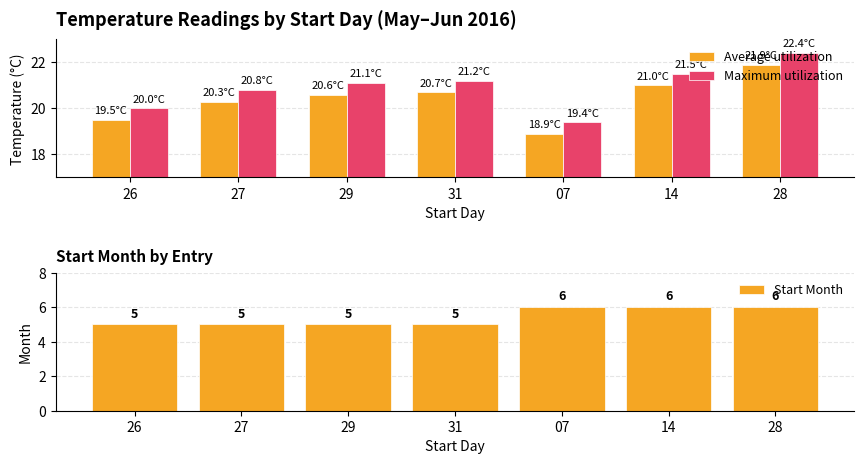

Rank the series by their maximum value, from highest to lowest.

Maximum utilization, Average utilization, Start Month